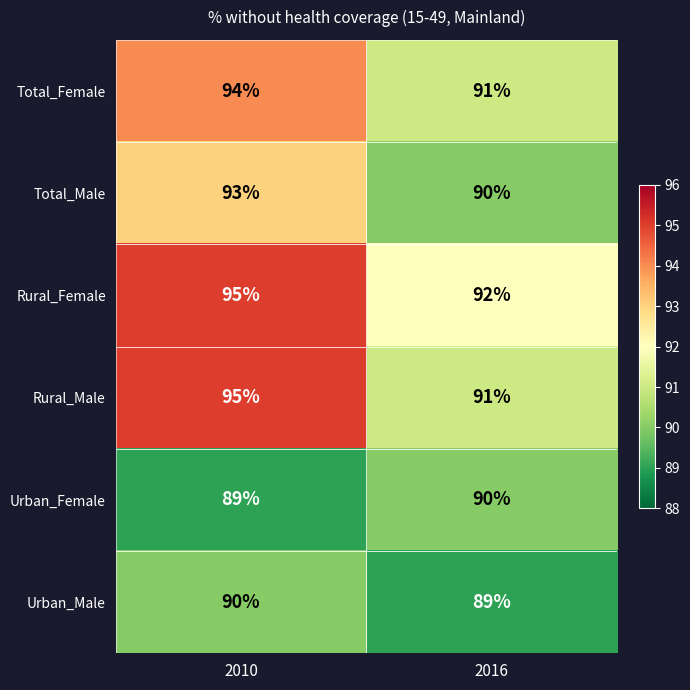

Which category has the highest value across all series?

2010